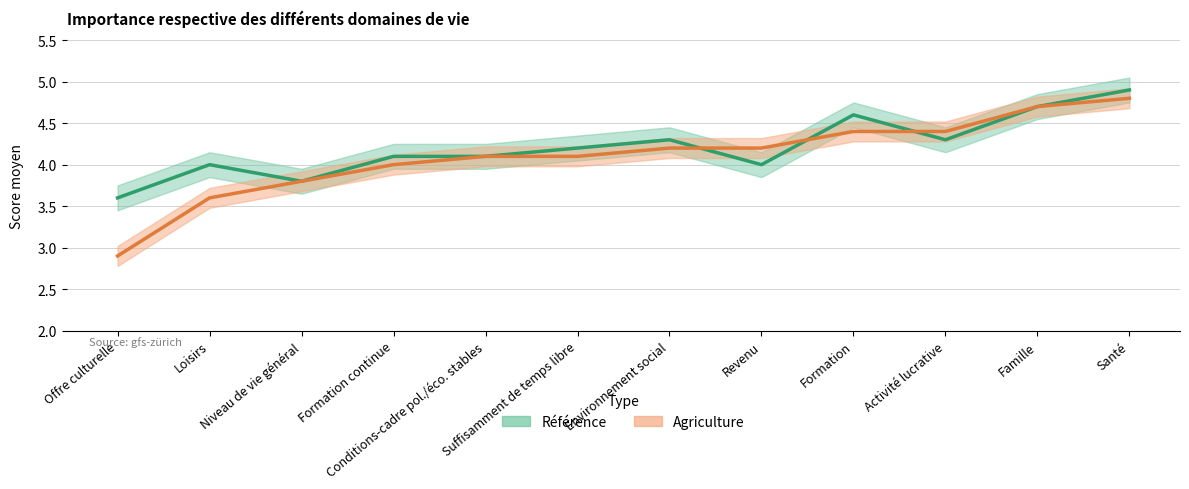

Reading left to right, list all the values displayed in this chart.

Référence: Offre culturelle=3.6	Loisirs=4.0	Niveau de vie général=3.8	Formation continue=4.1	Conditions-cadre pol./éco. stables=4.1	Suffisamment de temps libre=4.2	Environnement social=4.3	Revenu=4.0	Formation=4.6	Activité lucrative=4.3	Famille=4.7	Santé=4.9
Agriculture: Offre culturelle=2.9	Loisirs=3.6	Niveau de vie général=3.8	Formation continue=4.0	Conditions-cadre pol./éco. stables=4.1	Suffisamment de temps libre=4.1	Environnement social=4.2	Revenu=4.2	Formation=4.4	Activité lucrative=4.4	Famille=4.7	Santé=4.8